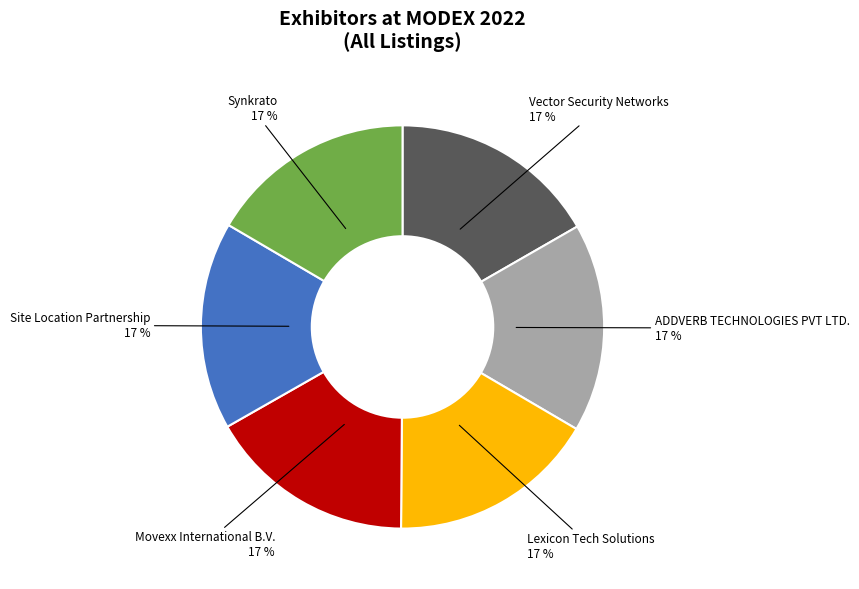

To the nearest percent, what is the average slice percentage?

17%